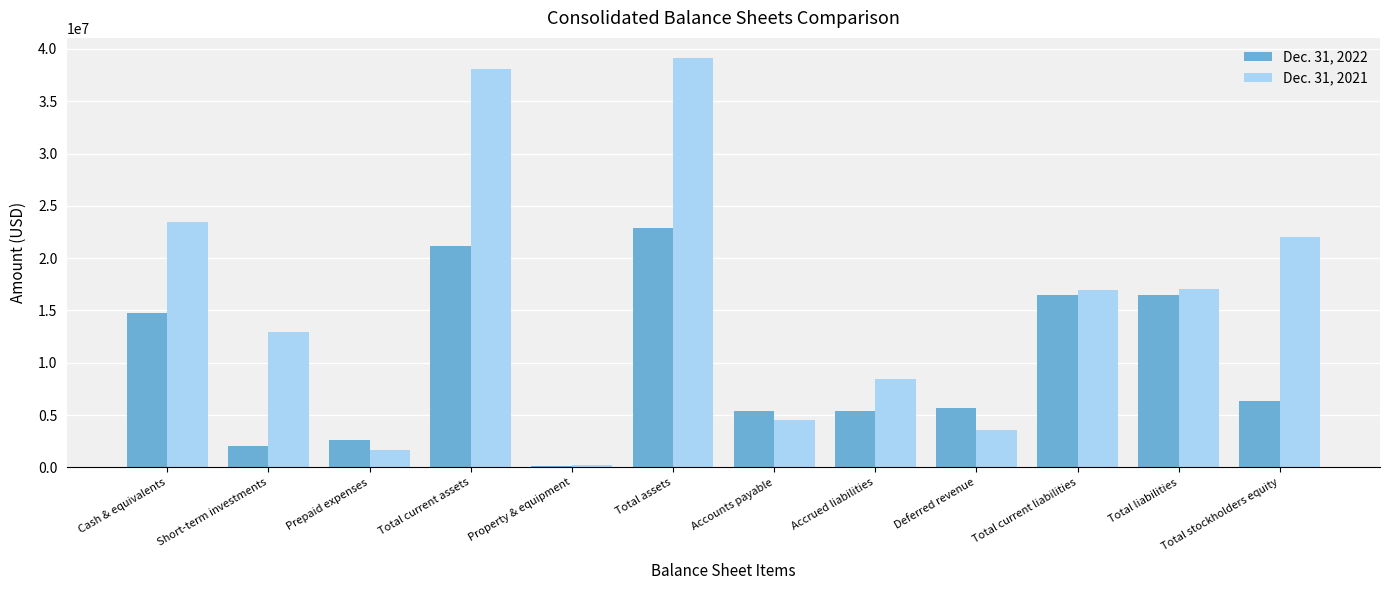

At Accrued liabilities, list the series in order from largest to smallest.

Dec. 31, 2021, Dec. 31, 2022